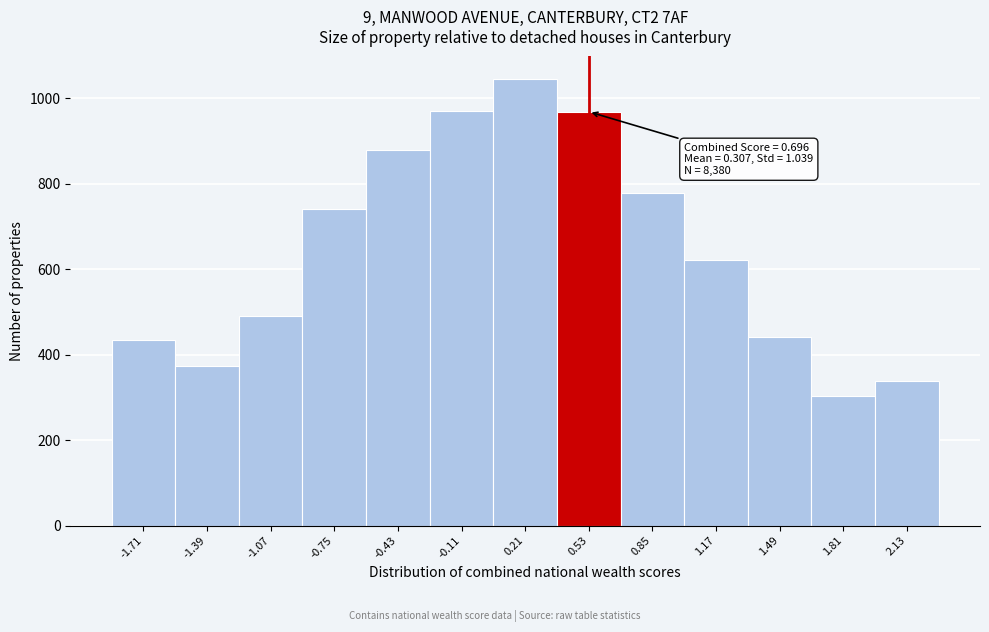

What is the greatest value displayed?

1045